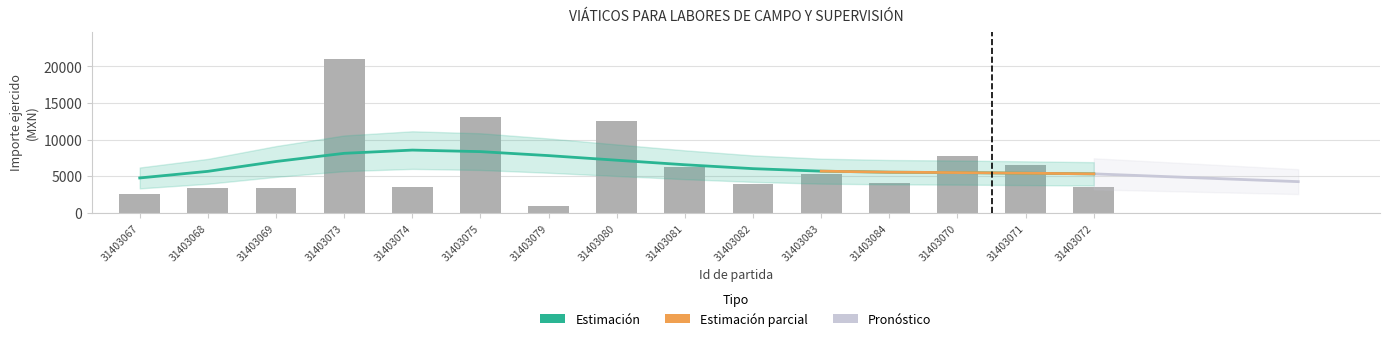

What is the value of the 3rd bar from the left?

3326